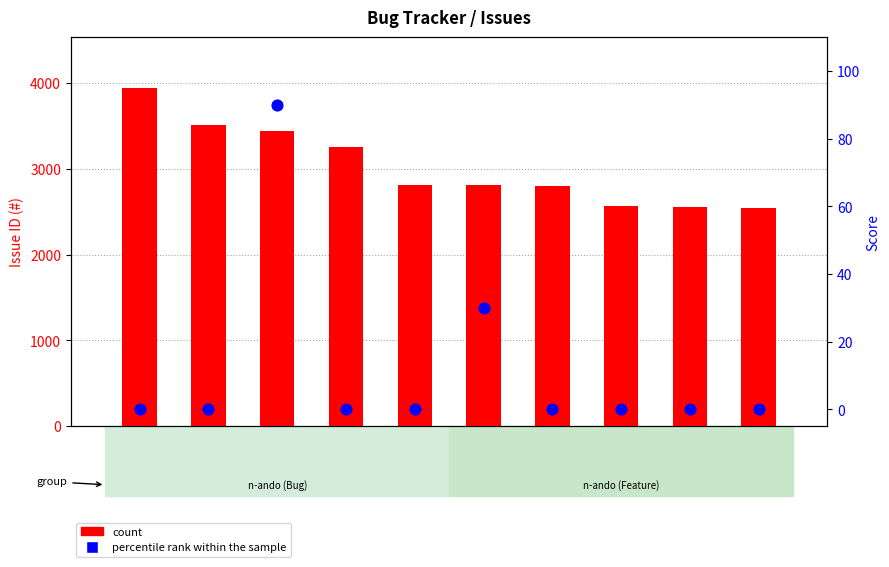

Which series contains the lowest Y value?

percentile rank within the sample